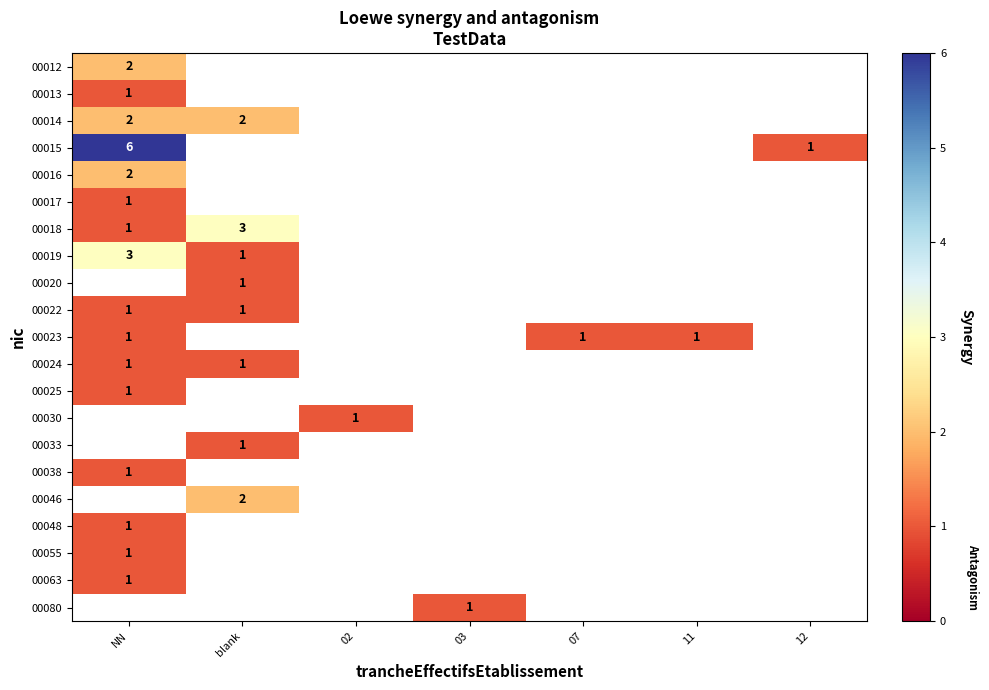

What is the minimum value shown in the chart?

1.0